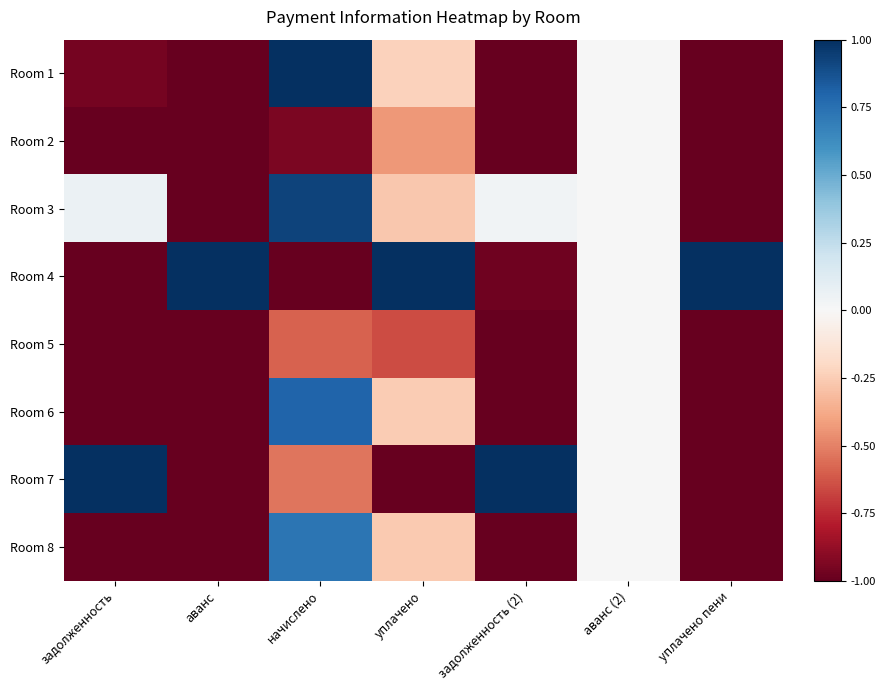

What is the minimum value shown in the chart?

-1.0